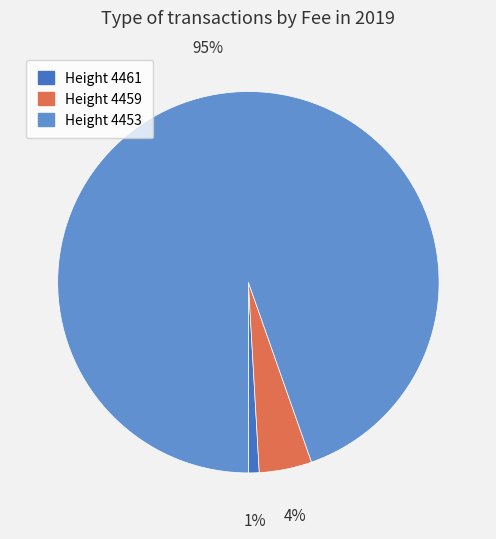

How many segments does this pie chart have?

3